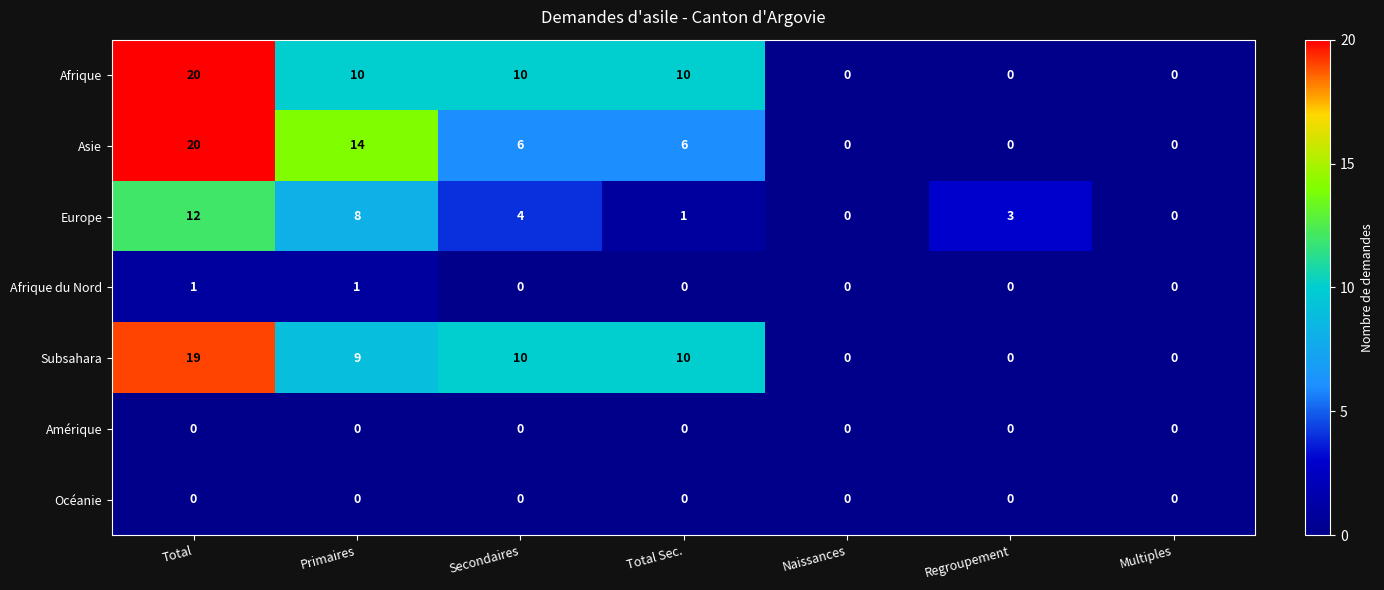

At how many categories does at least one series exceed 9?

4